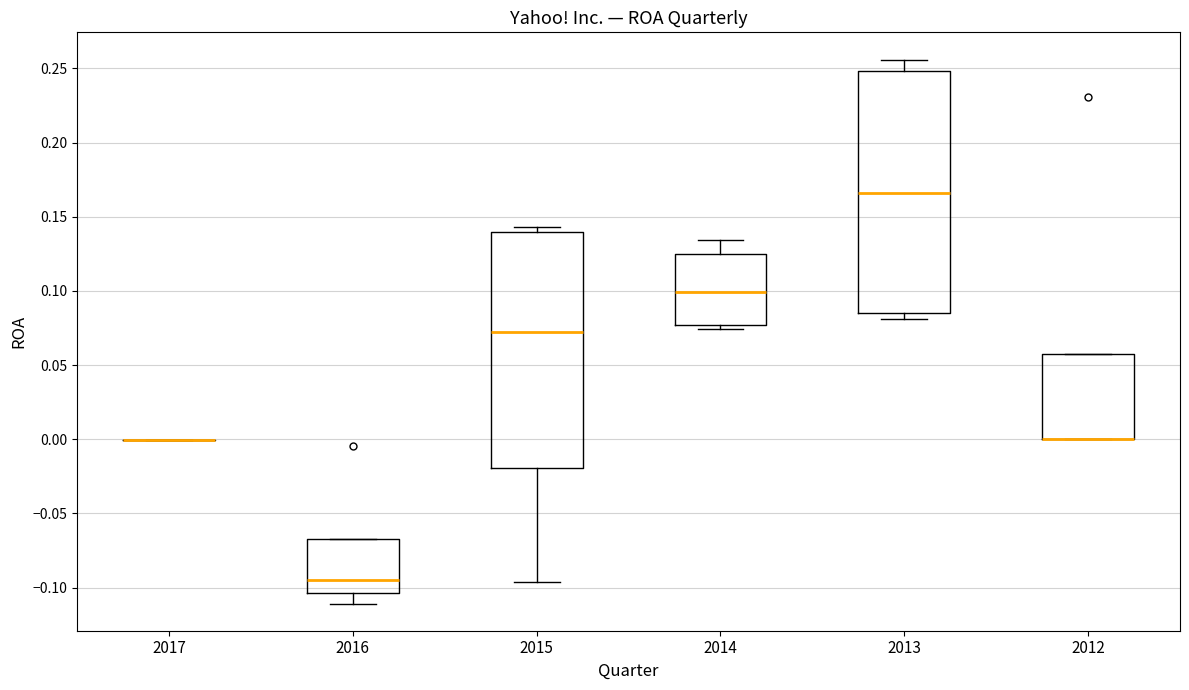

Where is the lower edge of the box at x = 2016 on the y-axis? The values are not printed on the chart, so give them approximately, as read against the axis.

-0.105